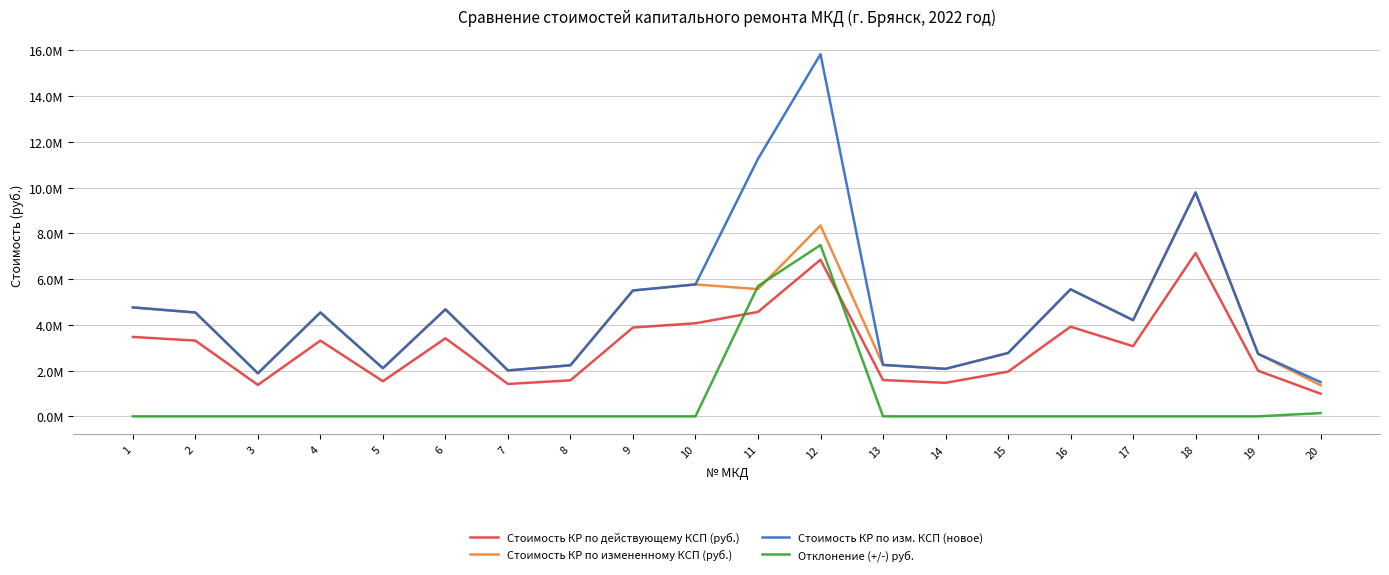

Between 12 and 18, which series saw the biggest shift?

Отклонение (+/-) руб.